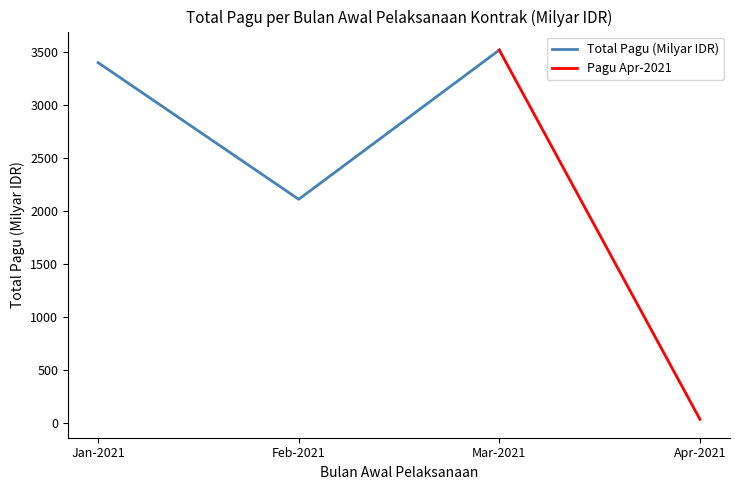

Is it true that Total Pagu (Milyar IDR) equals 5477.9 at Jan-2021?

False